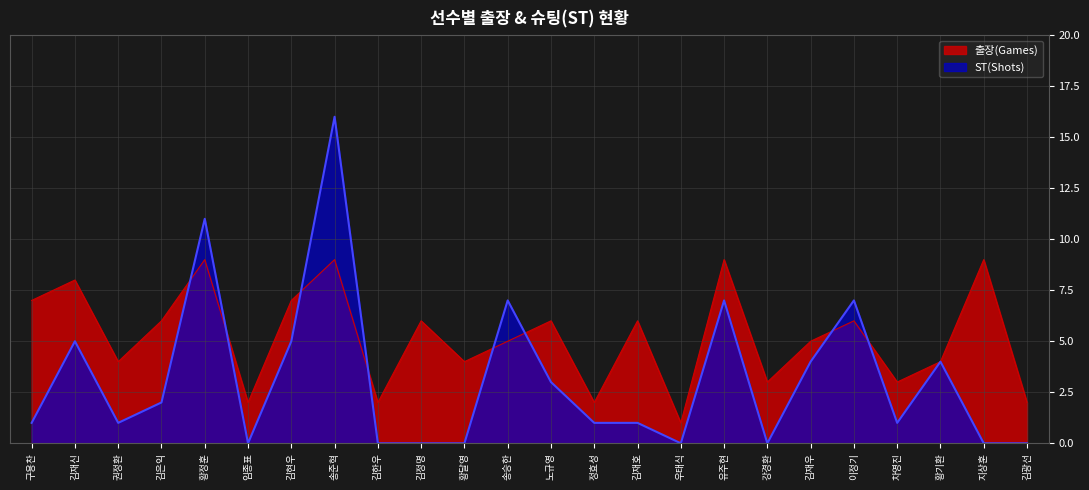

What is the label of the 22nd point from the right?

권정환